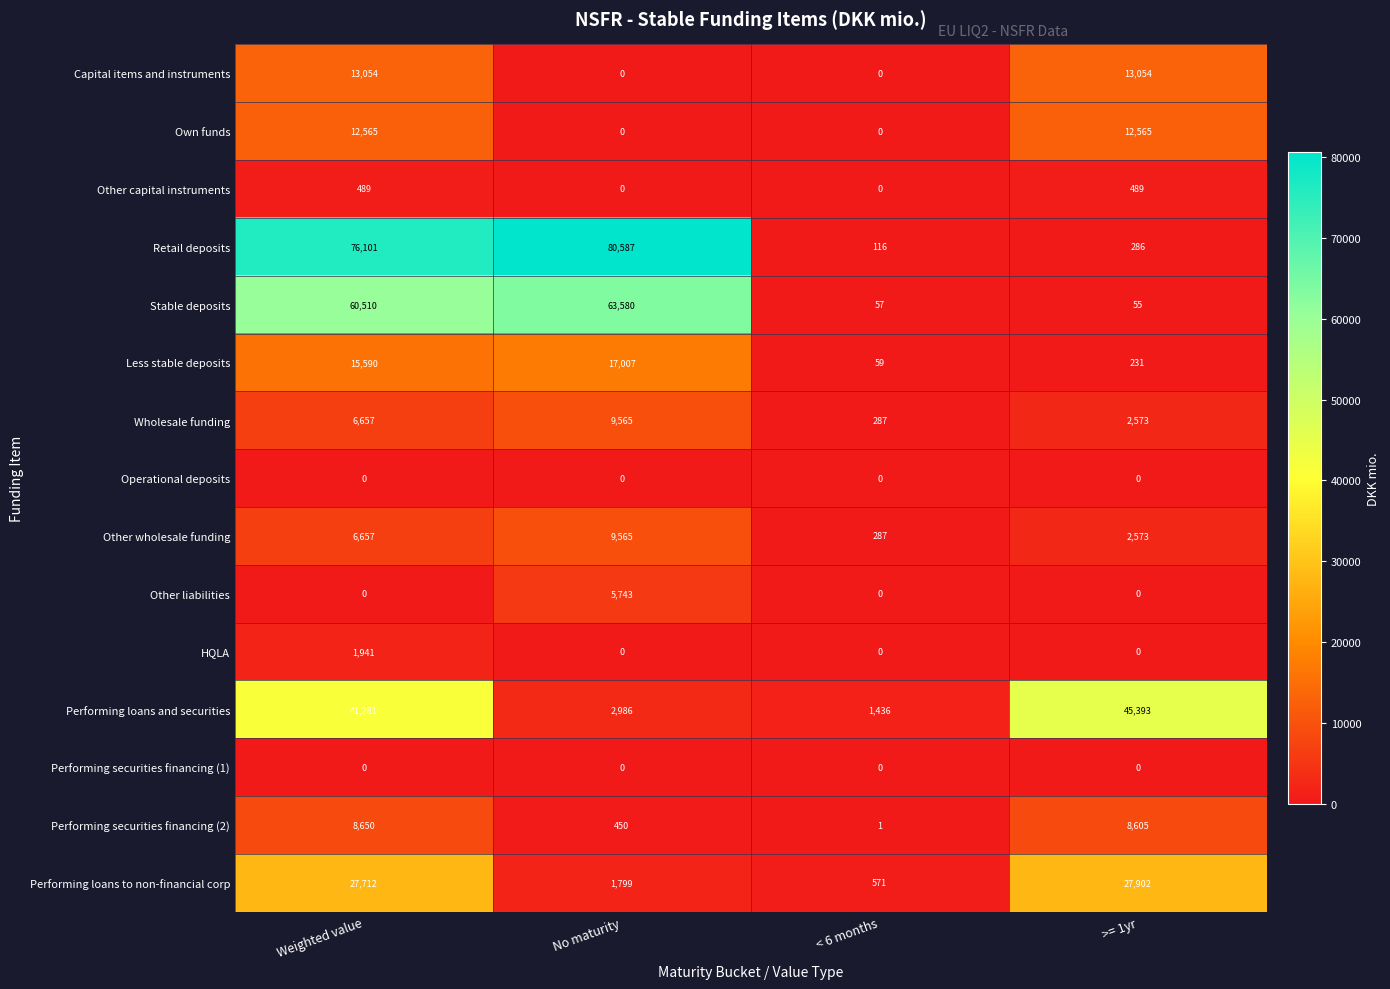

Between No maturity and < 6 months, which series saw the biggest shift?

Retail deposits